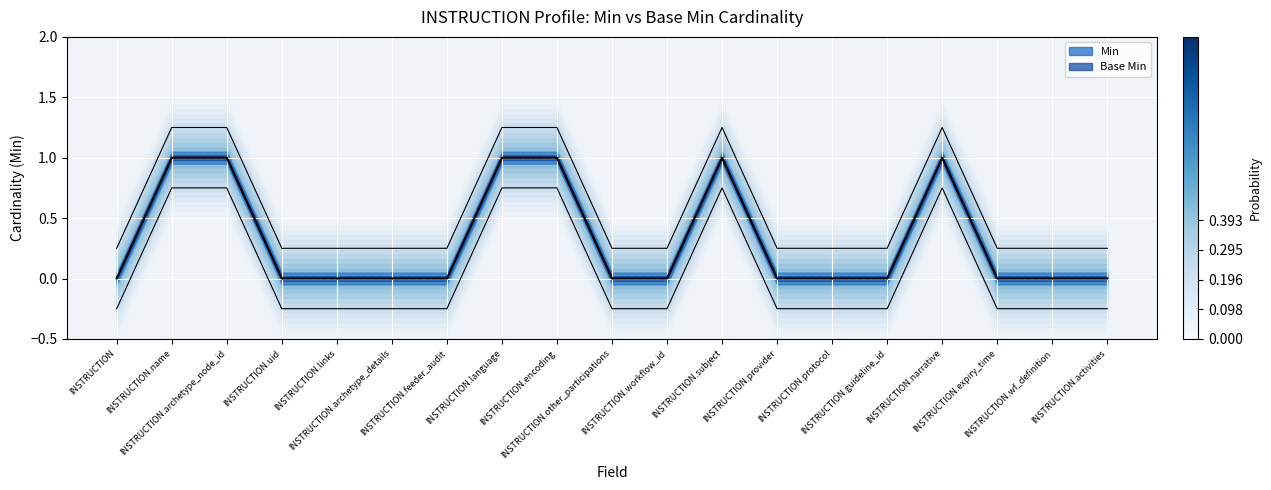

How many values in the Min series exceed 0?

6